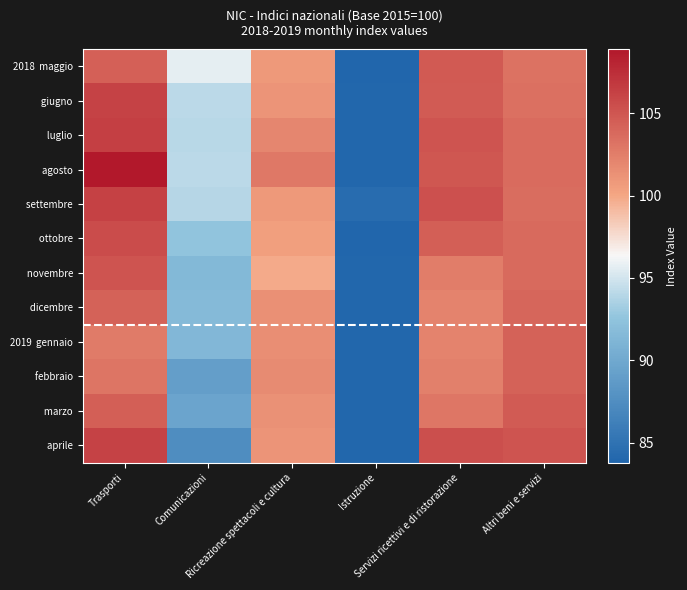

How many data points does each series have?

6